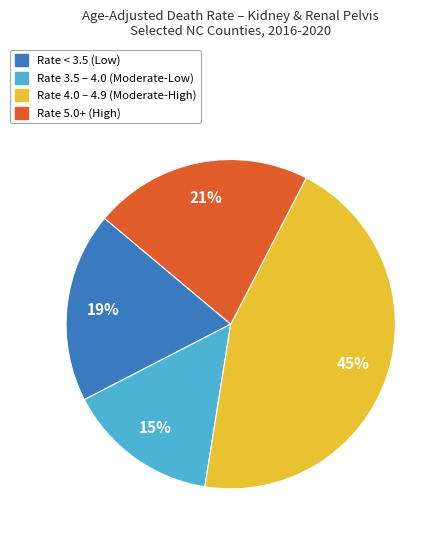

How many slices are in this pie chart?

4